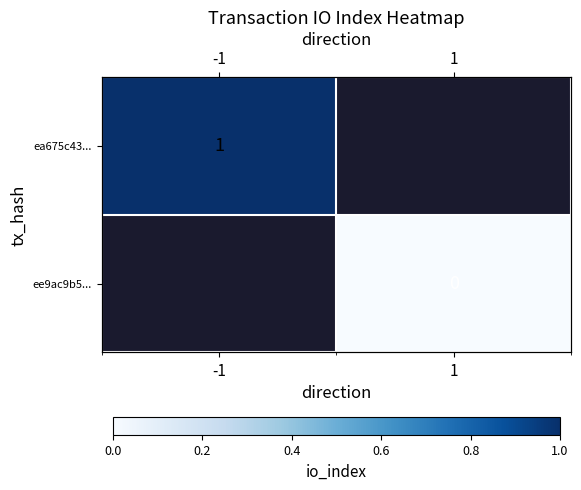

Count the number of data series in this chart.

2